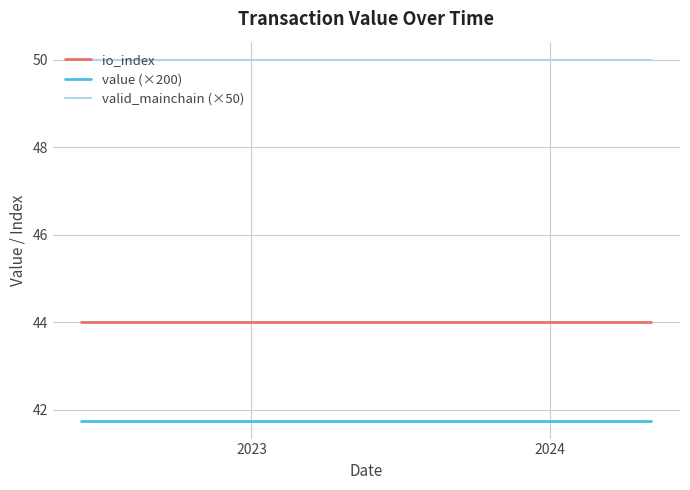

Rank the series by their maximum value, from highest to lowest.

valid_mainchain (×50), io_index, value (×200)